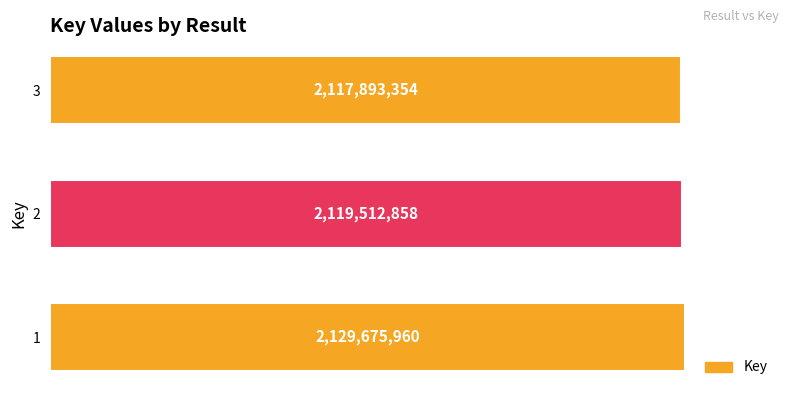

List the labels in order of value, largest first.

1, 2, 3